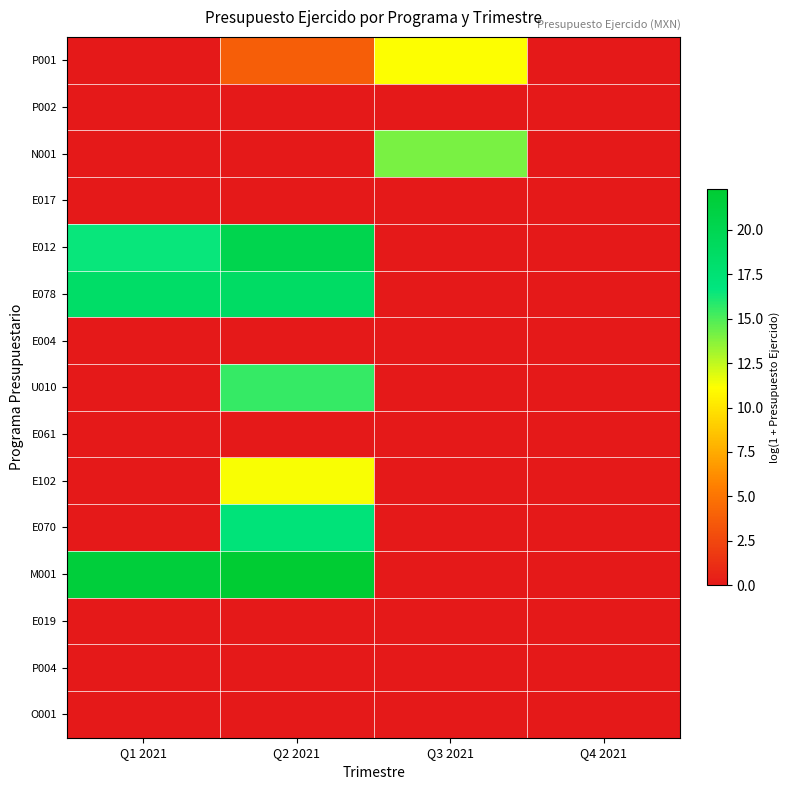

Reading left to right, what are all the values shown in this chart?

P001: Q1 2021=0.0	Q2 2021=3.8	Q3 2021=11.1	Q4 2021=0.0
P002: Q1 2021=0.0	Q2 2021=0.0	Q3 2021=0.0	Q4 2021=0.0
N001: Q1 2021=0.0	Q2 2021=0.0	Q3 2021=14.0	Q4 2021=0.0
E017: Q1 2021=0.0	Q2 2021=0.0	Q3 2021=0.0	Q4 2021=0.0
E012: Q1 2021=16.5	Q2 2021=20.3	Q3 2021=0.0	Q4 2021=0.0
E078: Q1 2021=18.4	Q2 2021=18.7	Q3 2021=0.0	Q4 2021=0.0
E004: Q1 2021=0.0	Q2 2021=0.0	Q3 2021=0.0	Q4 2021=0.0
U010: Q1 2021=0.0	Q2 2021=15.6	Q3 2021=0.0	Q4 2021=0.0
E061: Q1 2021=0.0	Q2 2021=0.0	Q3 2021=0.0	Q4 2021=0.0
E102: Q1 2021=0.0	Q2 2021=11.3	Q3 2021=0.0	Q4 2021=0.0
E070: Q1 2021=0.0	Q2 2021=17.1	Q3 2021=0.0	Q4 2021=0.0
M001: Q1 2021=21.6	Q2 2021=22.3	Q3 2021=0.0	Q4 2021=0.0
E019: Q1 2021=0.0	Q2 2021=0.0	Q3 2021=0.0	Q4 2021=0.0
P004: Q1 2021=0.0	Q2 2021=0.0	Q3 2021=0.0	Q4 2021=0.0
O001: Q1 2021=0.0	Q2 2021=0.0	Q3 2021=0.0	Q4 2021=0.0